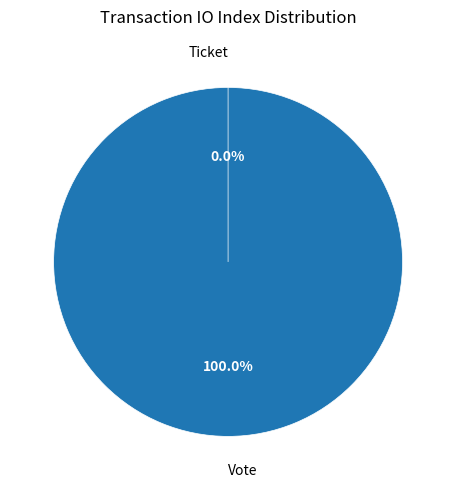

Which has a higher value, Ticket or Vote?

Vote